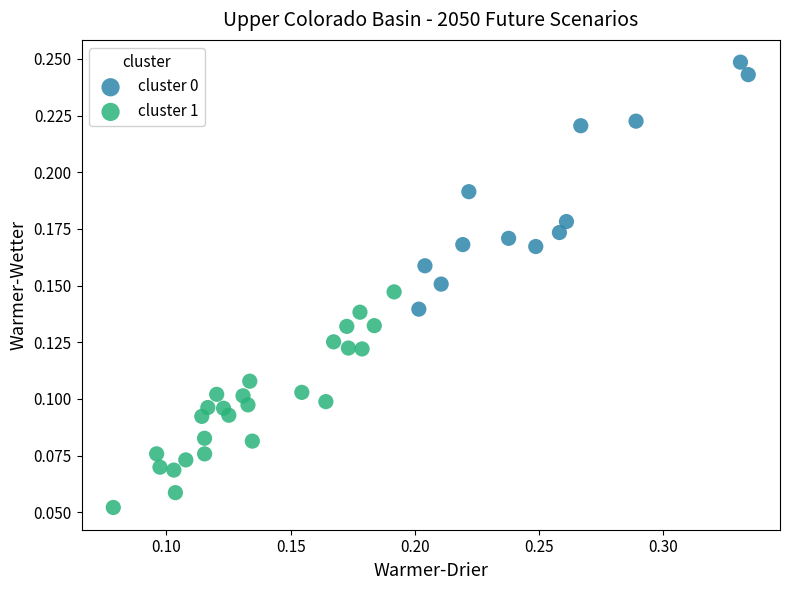

Which series contains the lowest Y value?

cluster 1